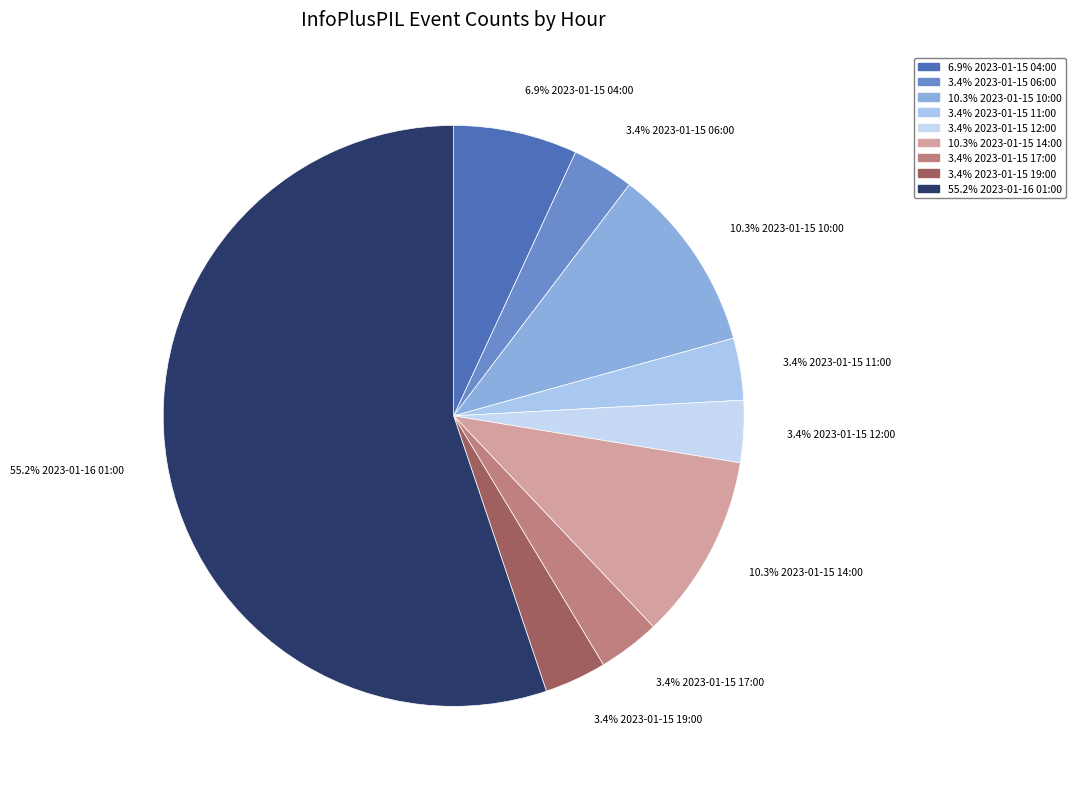

What is the ratio of the value at 10.3% 2023-01-15 10:00 to the value at 3.4% 2023-01-15 11:00?

3.0